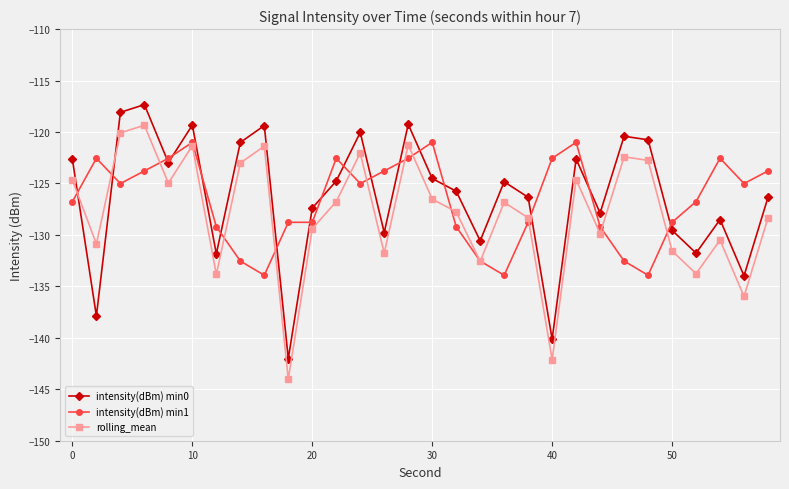

What is the value of the intensity(dBm) min1 point at the 26th from the left?

-128.8